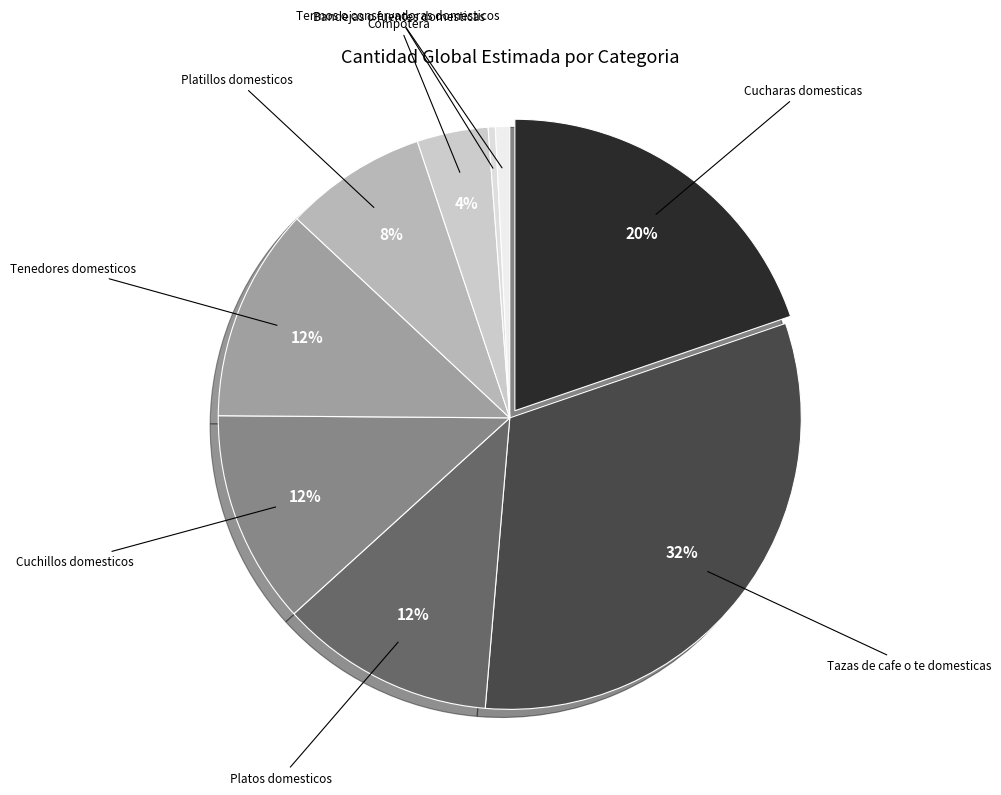

Does Cucharas domesticas represent more than half of the total?

No